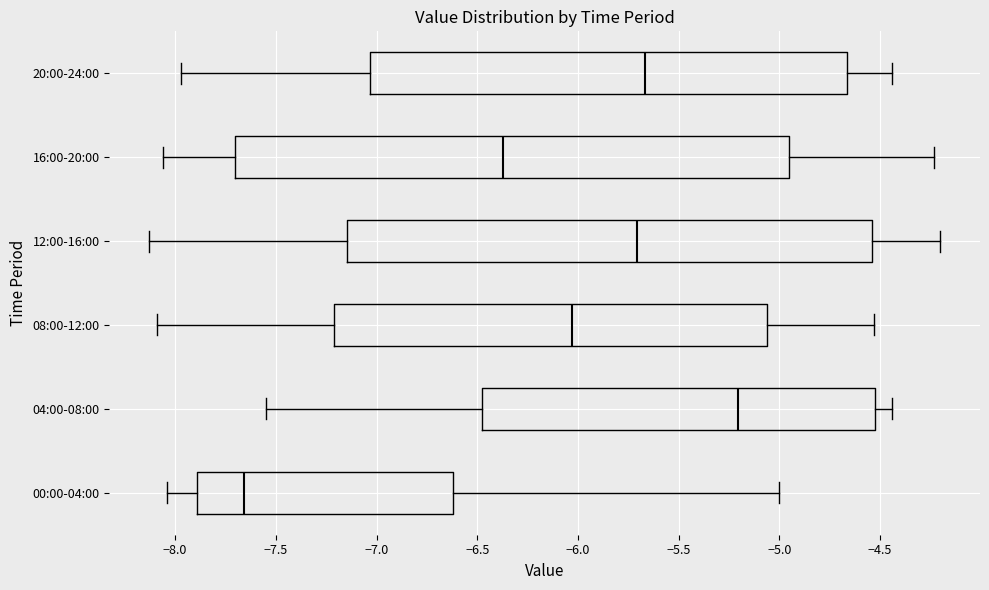

Which box is the widest, from its left edge to its right edge?

16:00-20:00